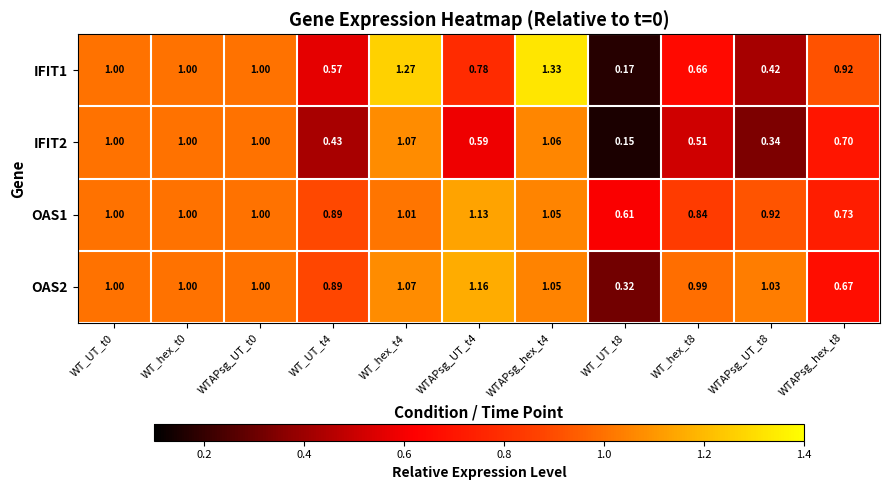

Is the value of IFIT1 at WT_UT_t0 greater than the value of OAS1 at WT_UT_t8?

Yes